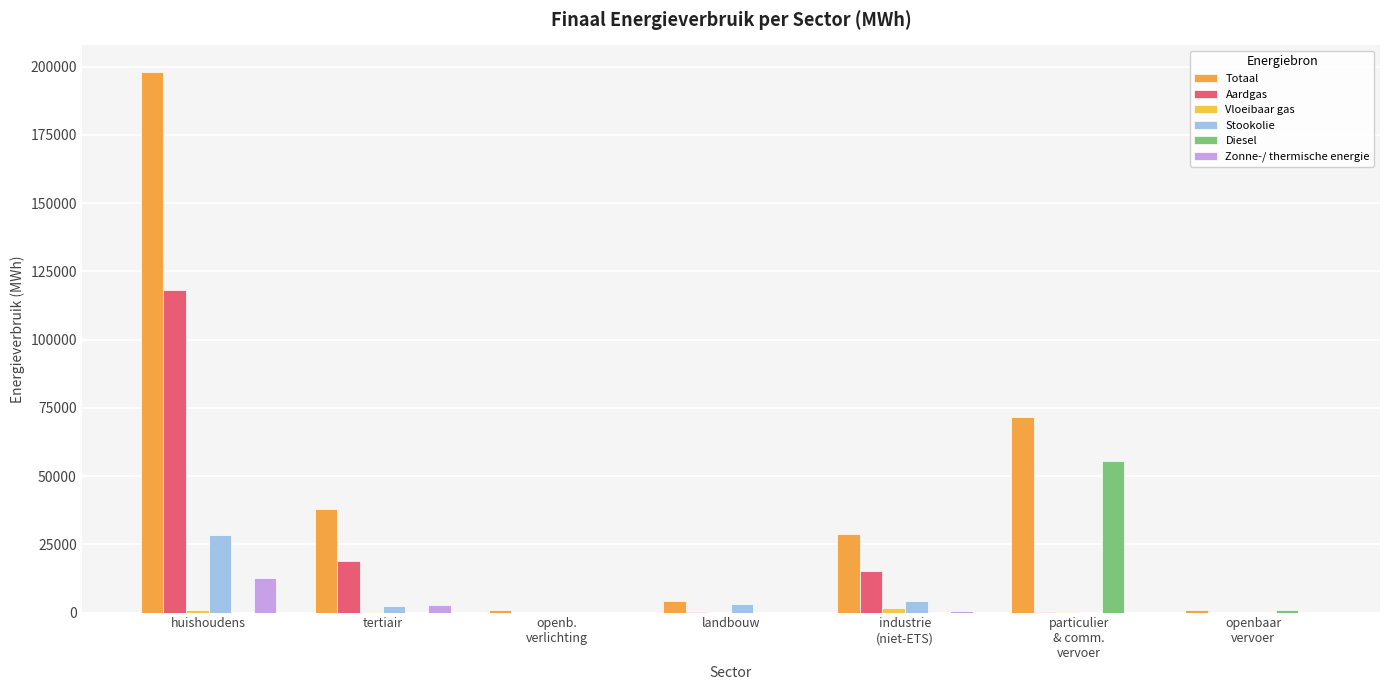

How many series are shown in this chart?

6